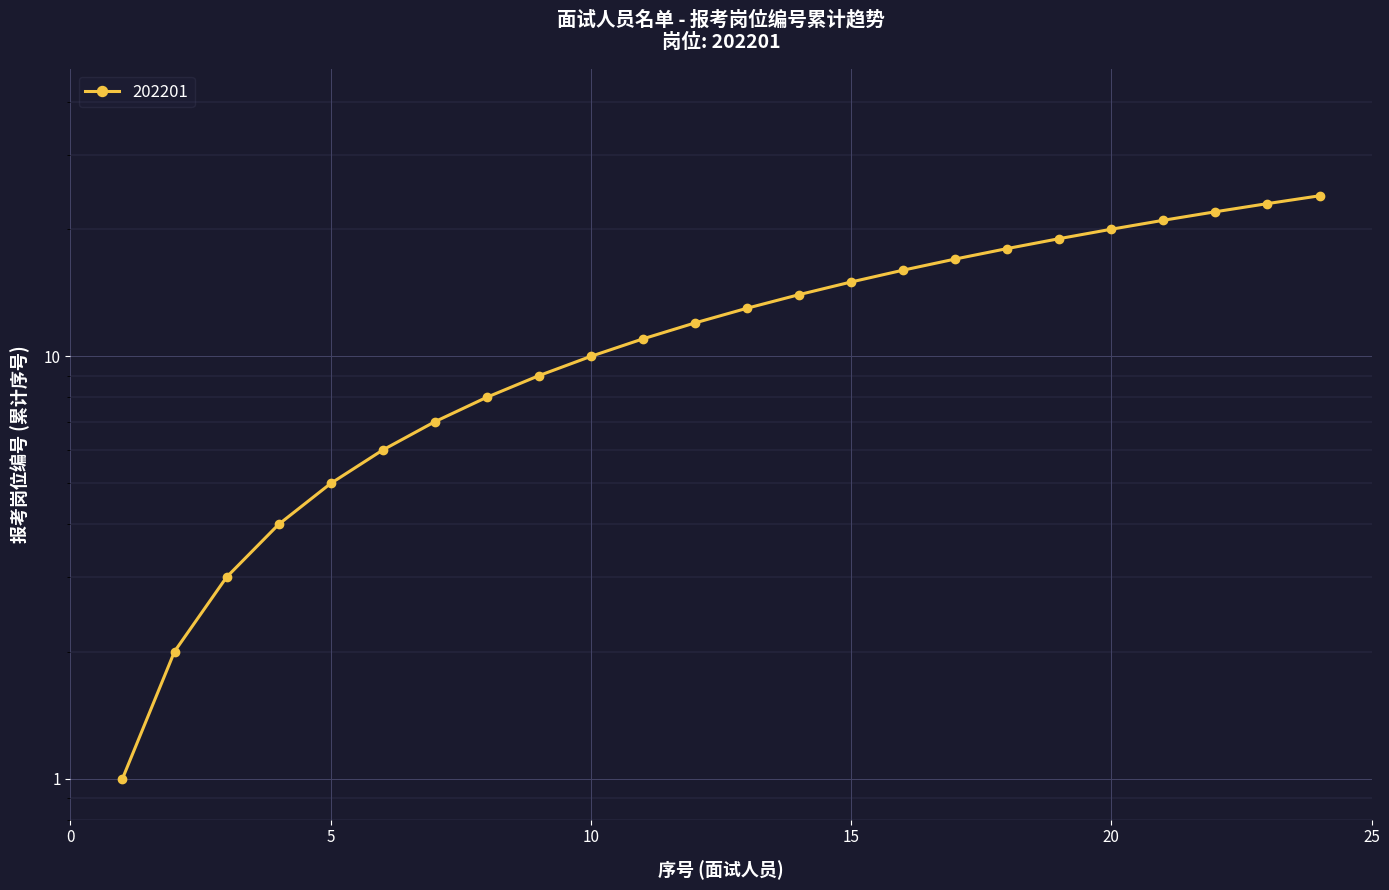

At which category does the chart reach its peak across all series?

24